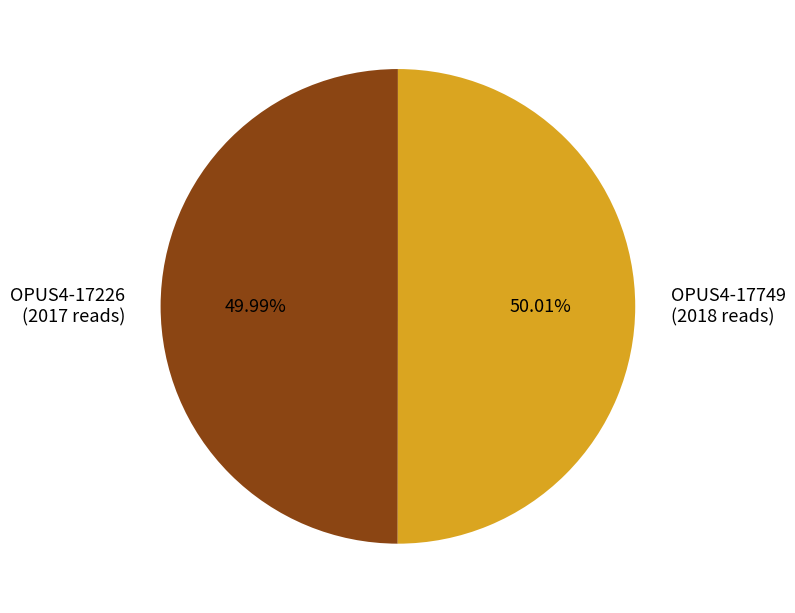

Is there a majority slice in this chart?

Yes